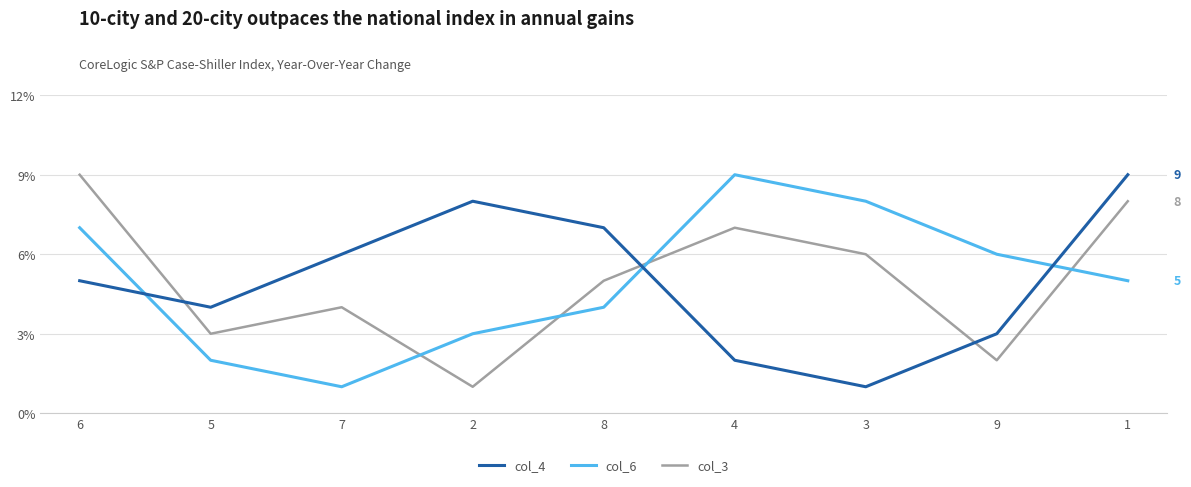

Between 6 and 8, which series saw the biggest shift?

col_3